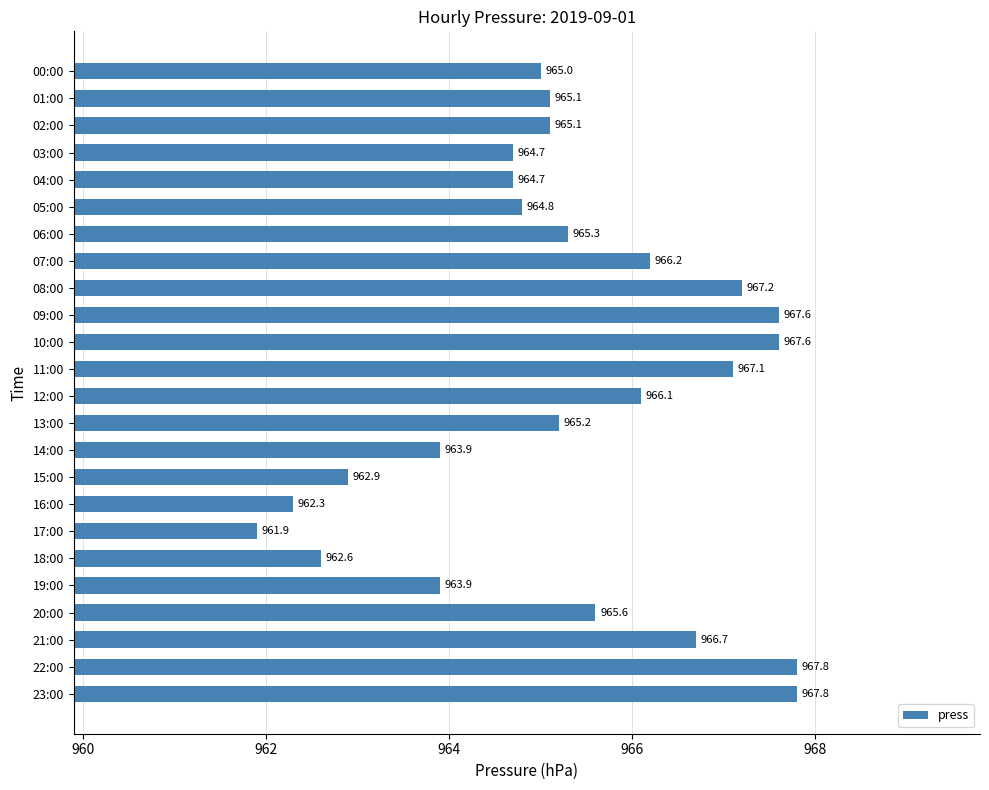

Read the value at 21:00.

966.7